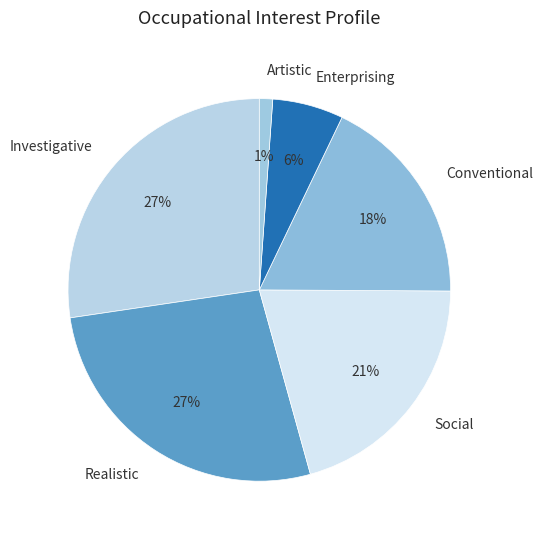

The Artistic slice represents 11% of the pie. True or false?

False